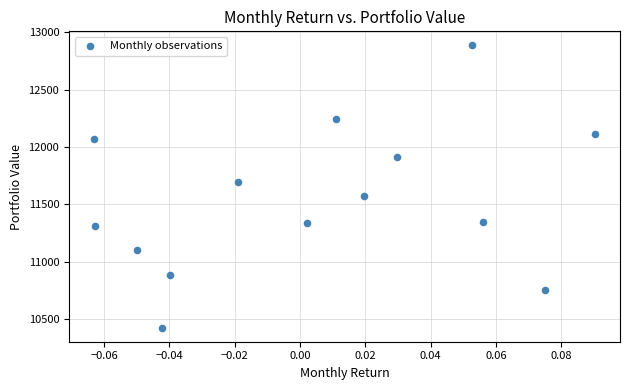

What Y value in the scatter plot is closest to 11654?

11690.1